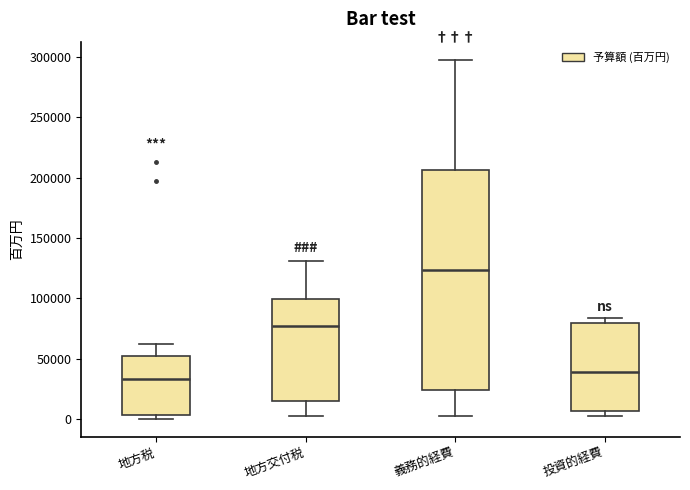

Where does the median line of the box for 投資的経費 sit on the y-axis? The values are not printed on the chart, so give them approximately, as read against the axis.

40000